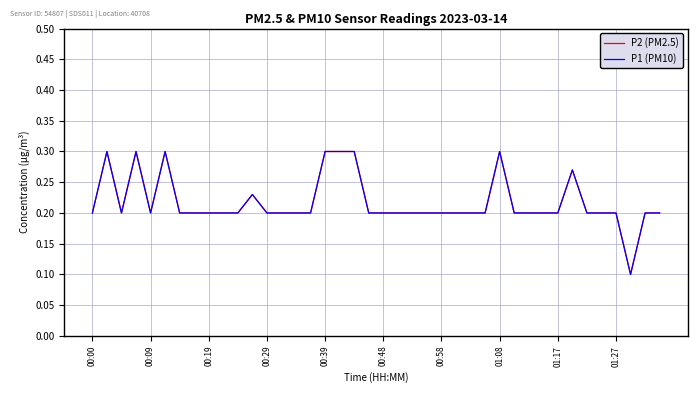

Does the chart have visible grid lines?

Yes